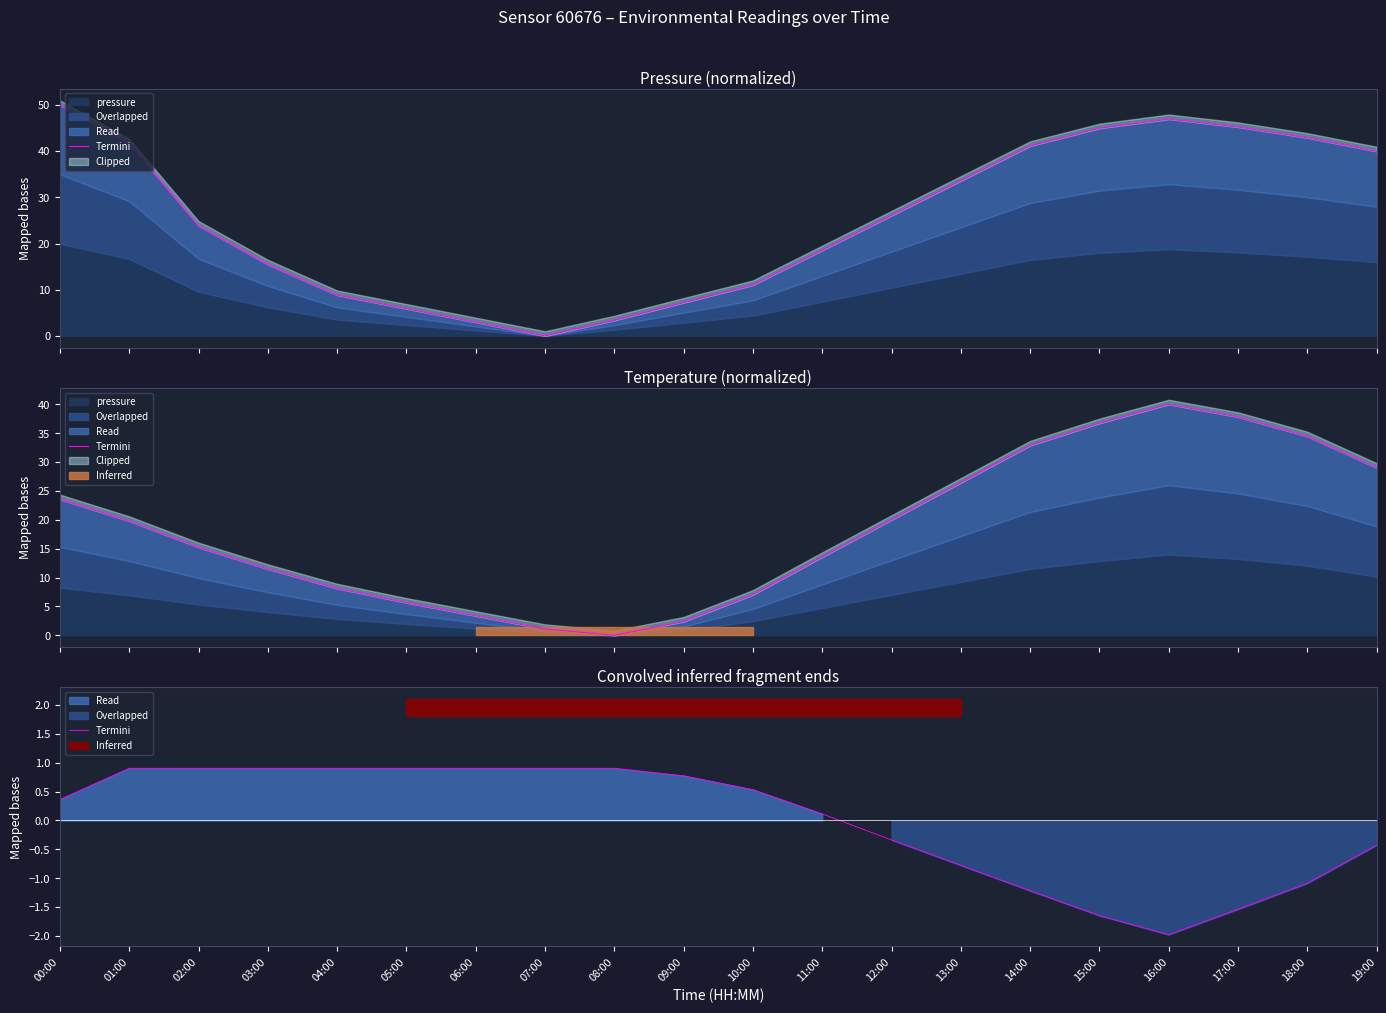

How many lines are shown in the chart?

1